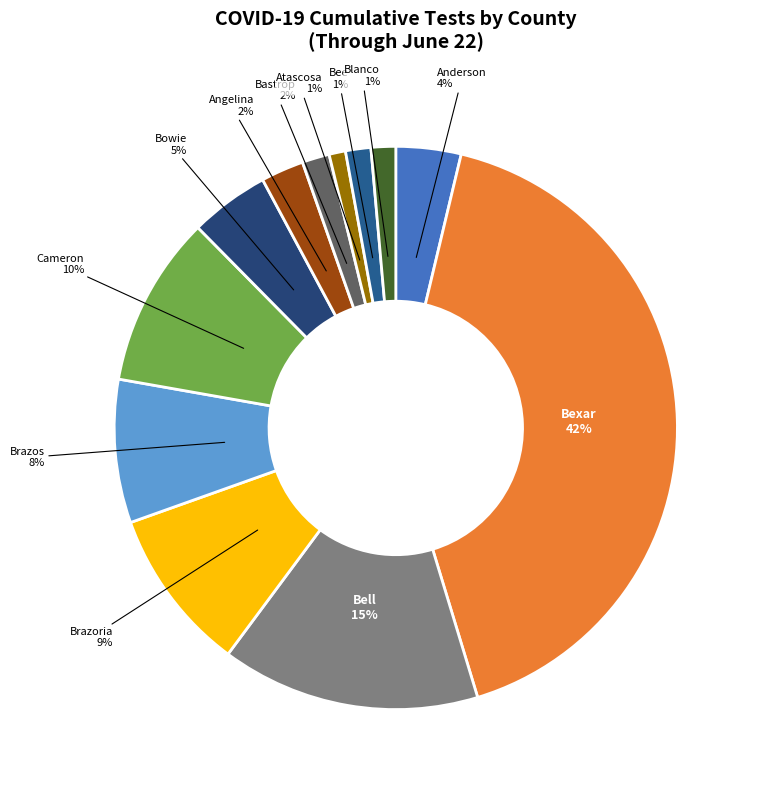

How many segments does this pie chart have?

12